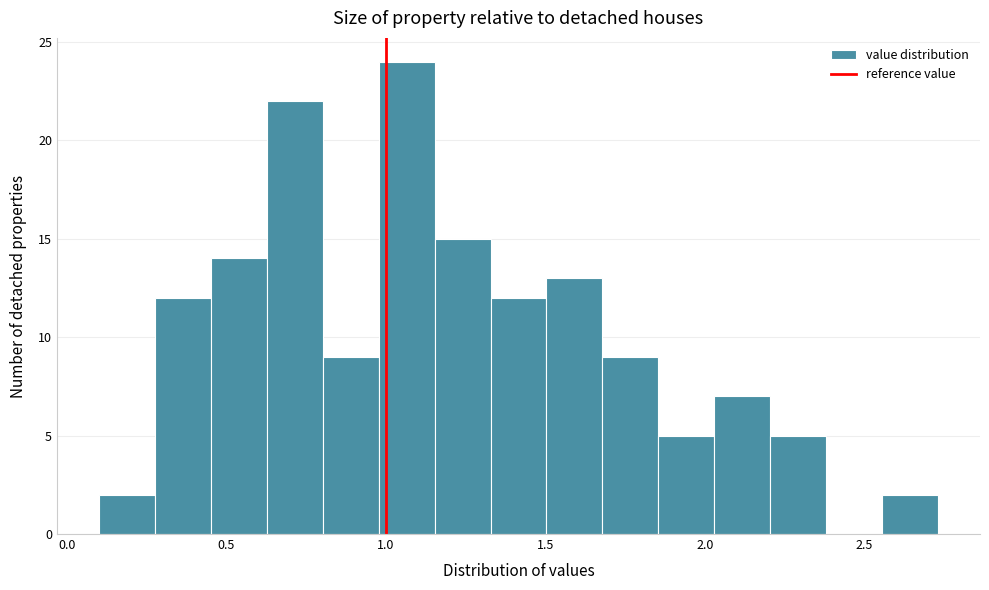

Around what value on the x-axis is the tallest bar? Give the approximate position of its centre, as read against the axis.

1.05